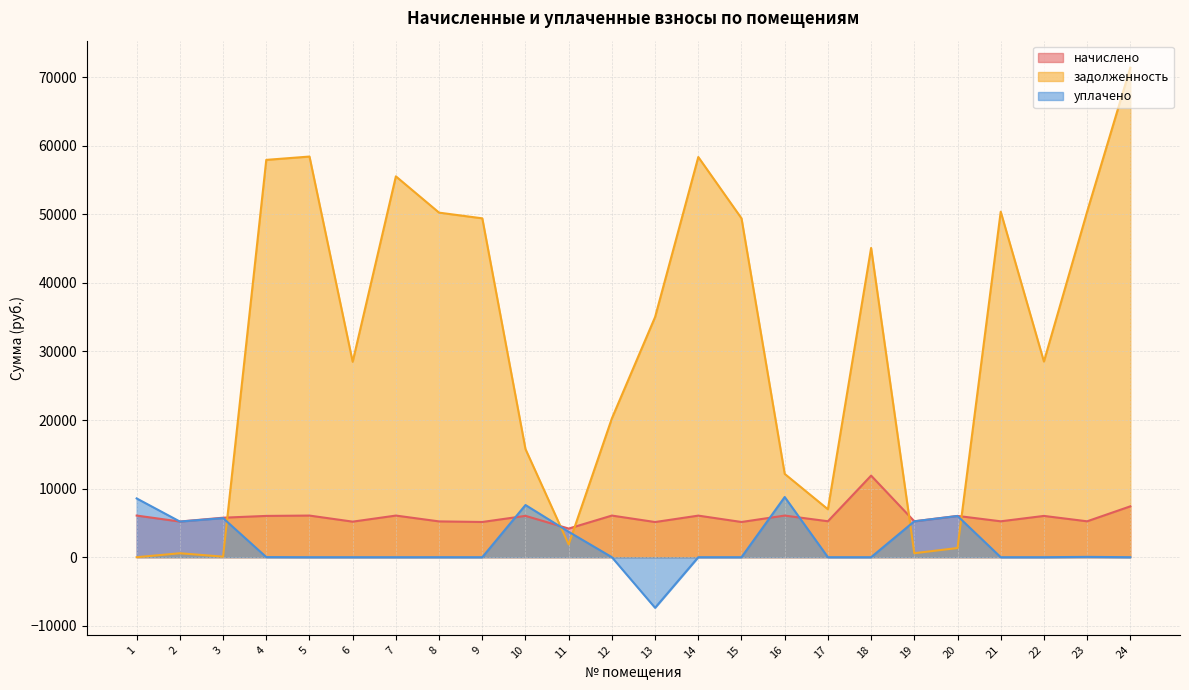

True or false: уплачено has more than 0 interior local peaks.

True